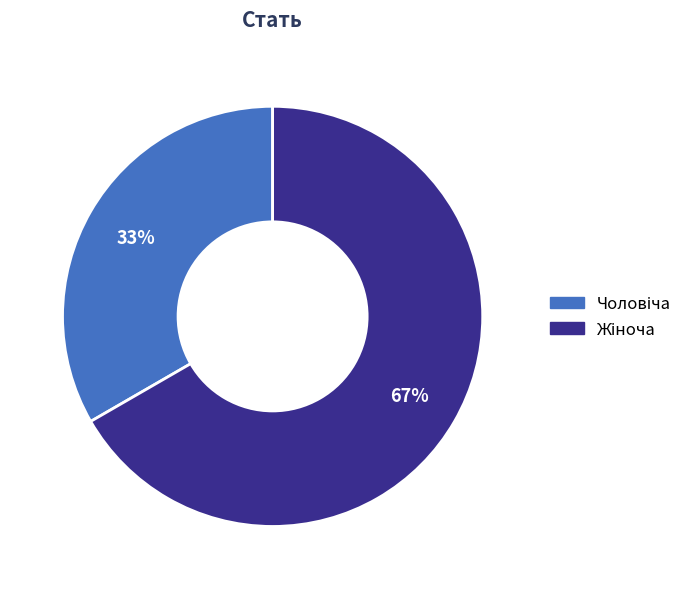

To the nearest percent, what is the average slice percentage?

50%